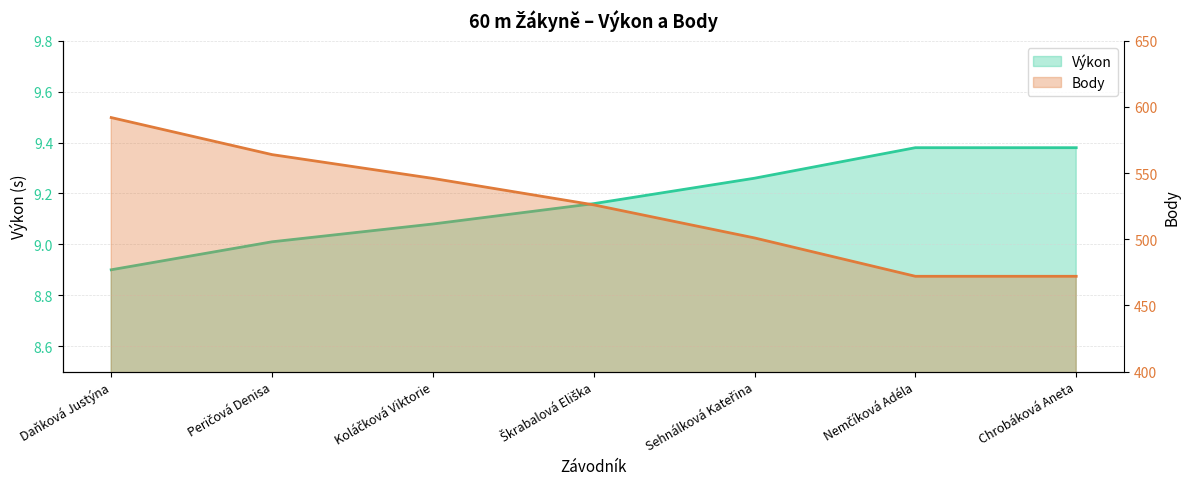

Which has a higher value, Koláčková Viktorie or Škrabalová Eliška?

Škrabalová Eliška